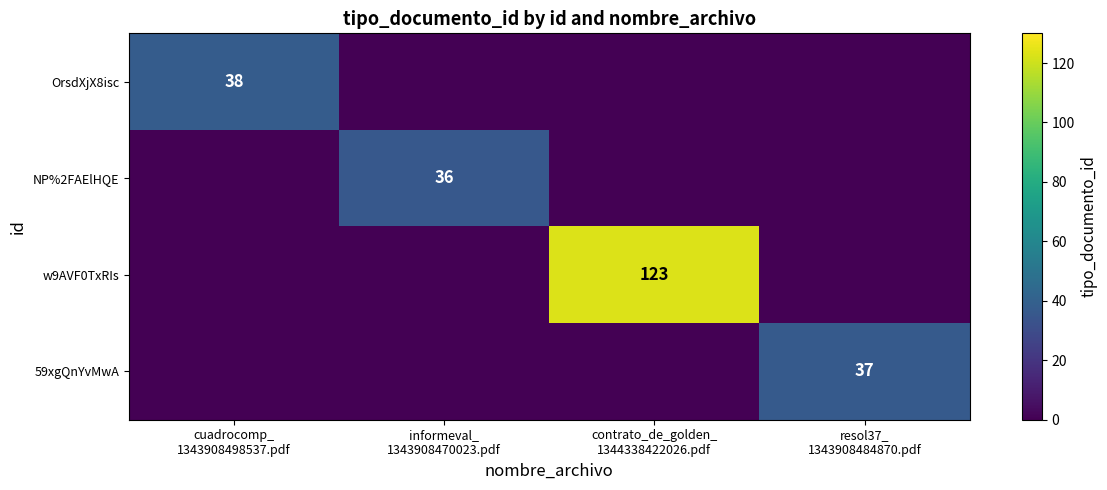

At which category is the sum across all series the highest?

contrato_de_golden_
1344338422026.pdf